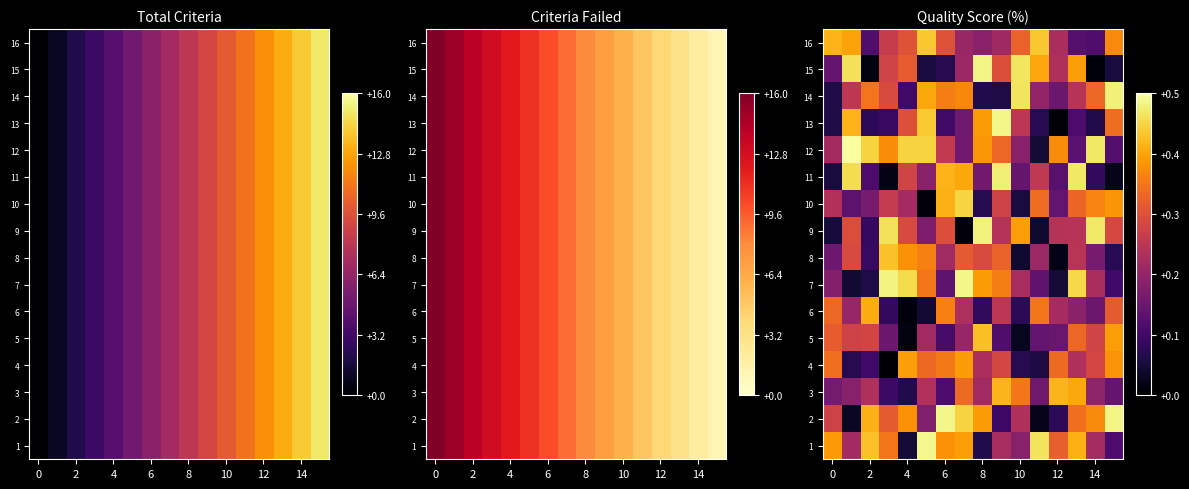

What value does the 3 series have at 4?

0.1